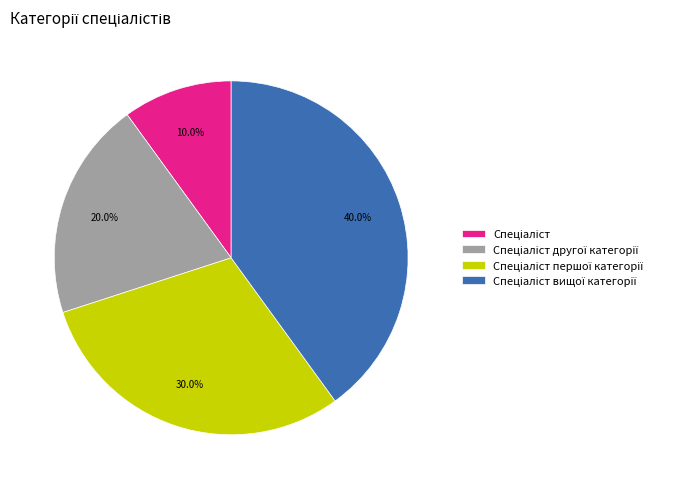

Is there any slice that represents more than half of the pie?

No